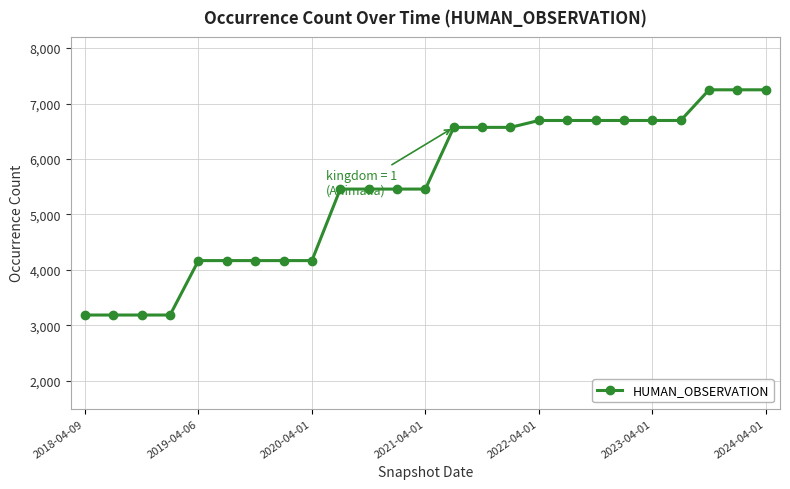

What is the difference between the second highest and second lowest values?

4059